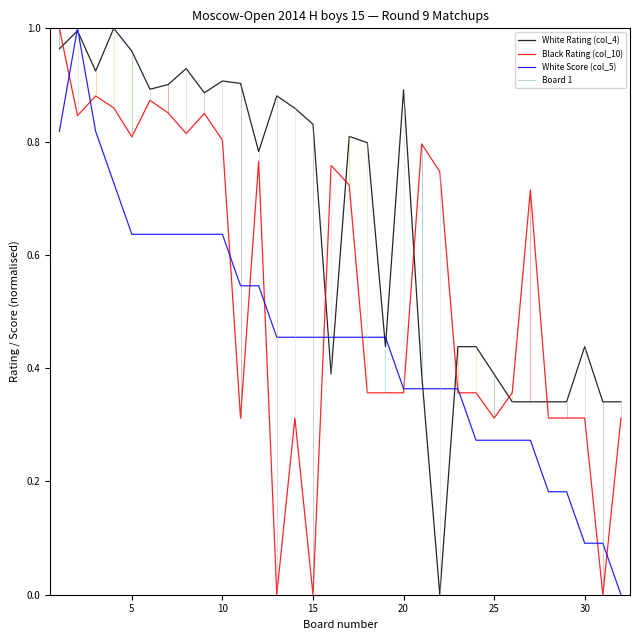

Where do White Rating (col_4) and White Score (col_5) first cross each other?

1 and 2